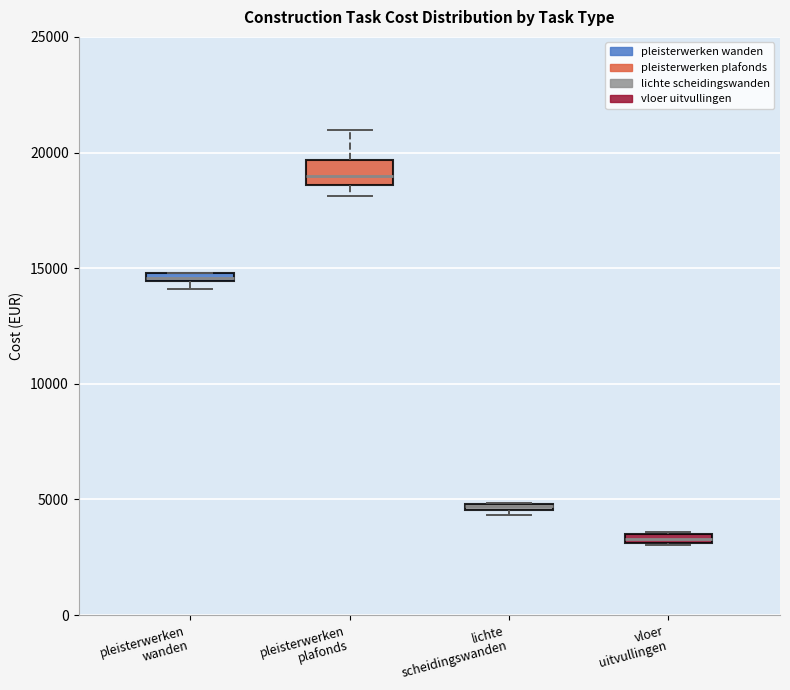

Which box is the tallest, from its lower edge to its upper edge?

pleisterwerken plafonds